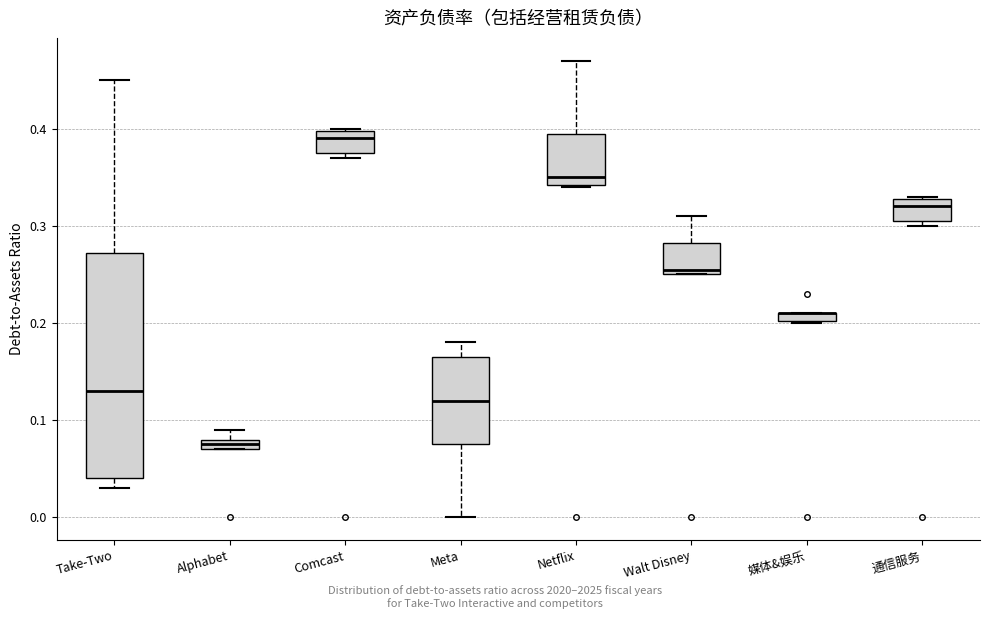

Comparing the boxes themselves (not the whiskers), which one is the tallest?

Take-Two